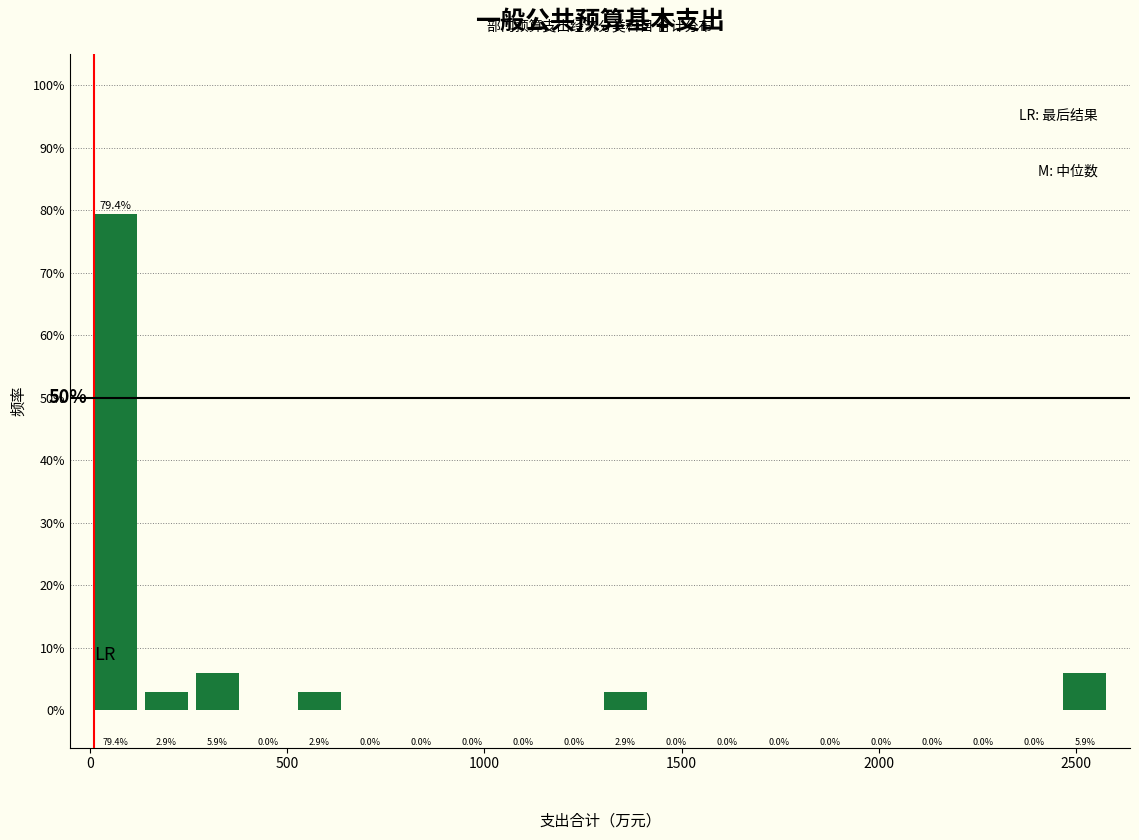

Read against the x-axis, roughly where is the centre of the tallest bar?

50